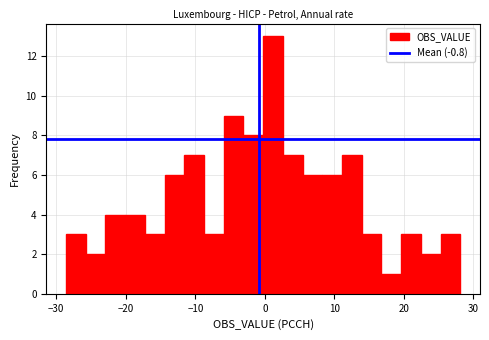

Read against the x-axis, roughly where is the centre of the tallest bar?

1